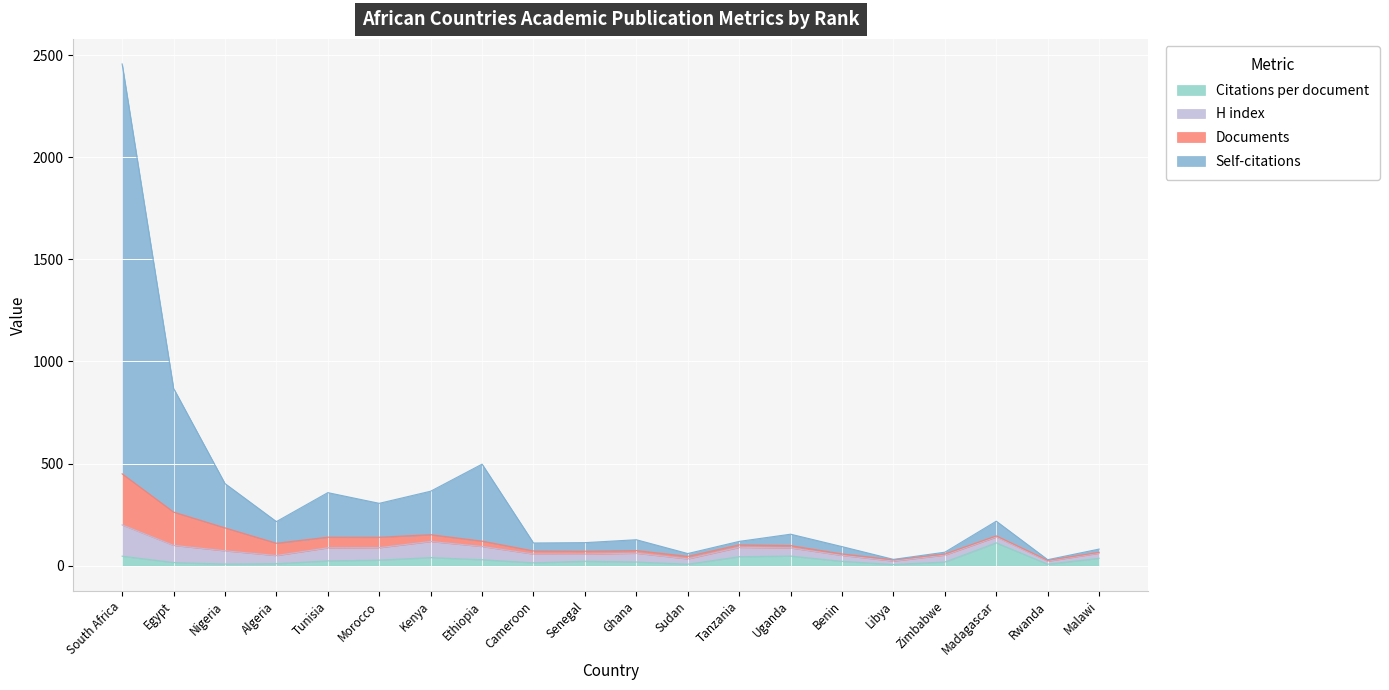

In Self-citations, how many points are higher than both neighbors (excluding endpoints)?

5